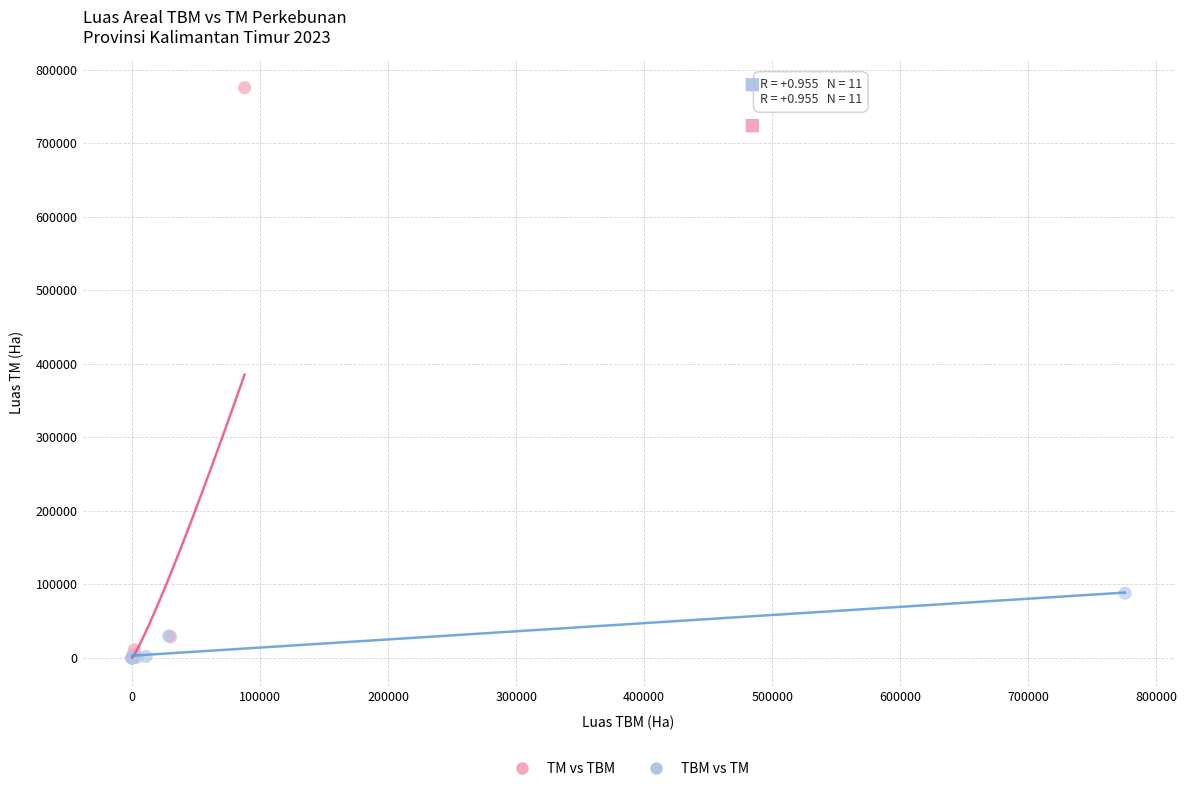

Which series contains the highest Y value?

TM vs TBM